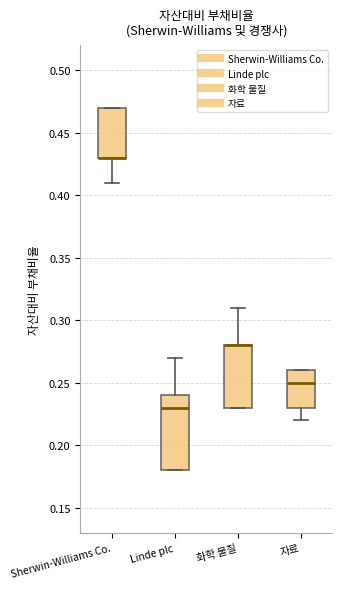

Which box is the tallest, from its lower edge to its upper edge?

Linde plc